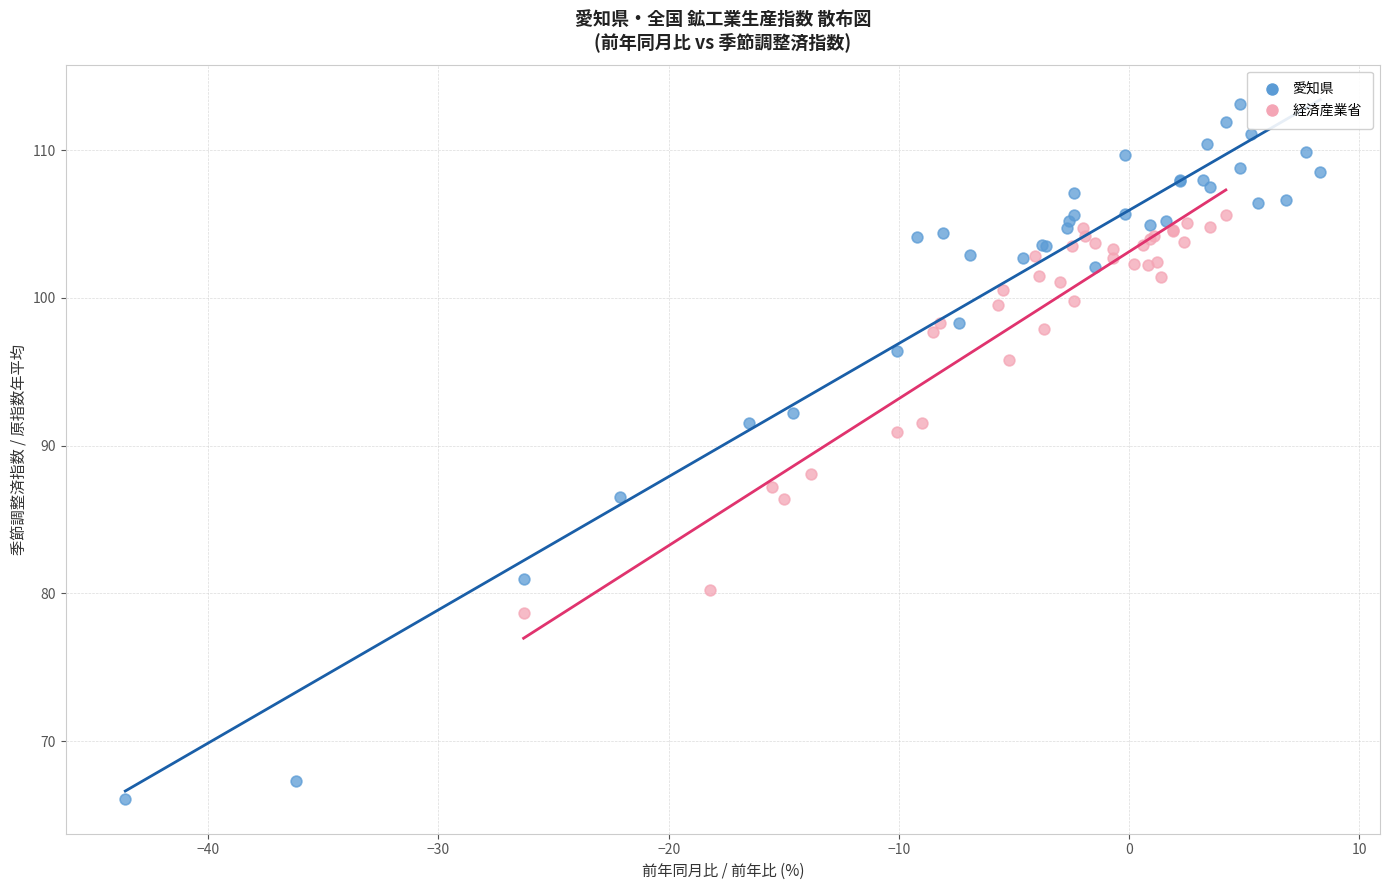

Which series contains the lowest Y value?

愛知県